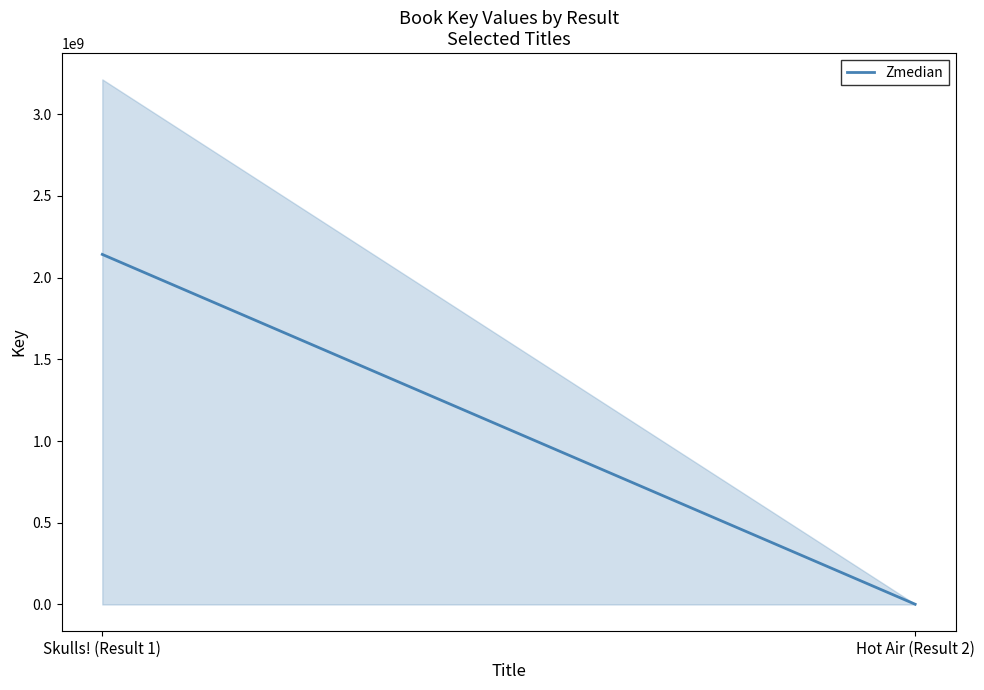

Where is the data nearest to the value 1071679556?

Skulls! (Result 1)